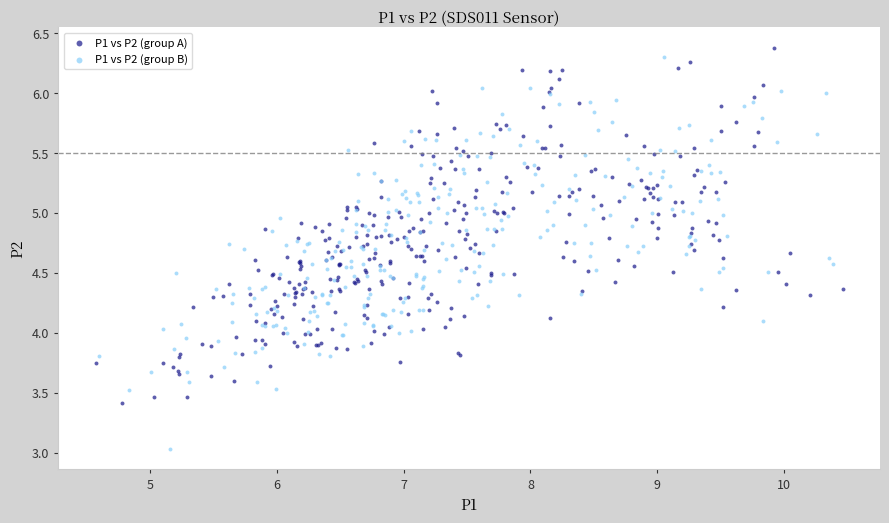

What are all the series names shown in the legend?

P1 vs P2 (group A), P1 vs P2 (group B)